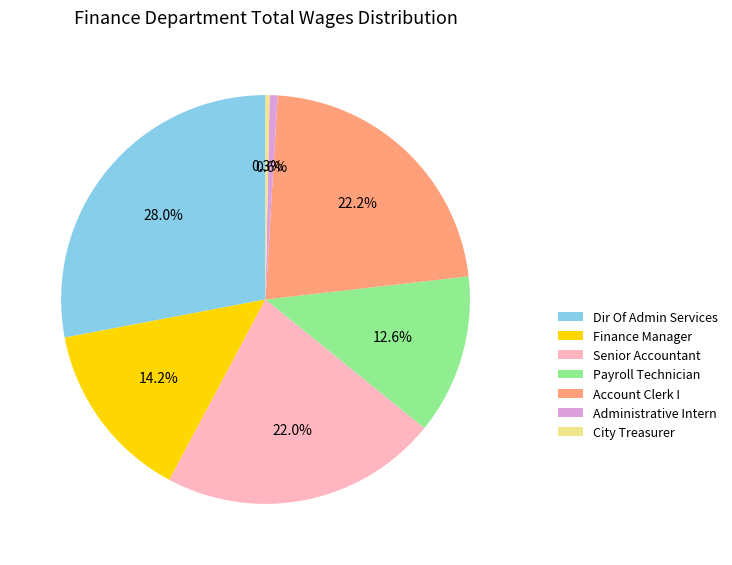

Do City Treasurer and Account Clerk I together represent more than half of the pie?

No